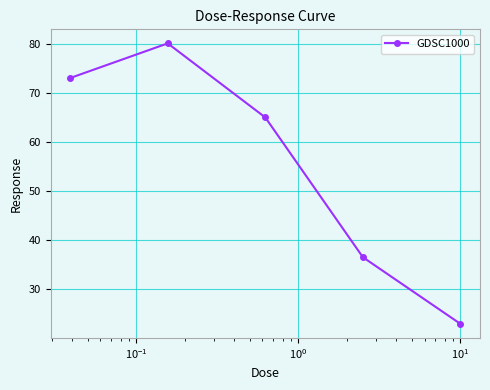

What is the smallest value displayed?

22.9